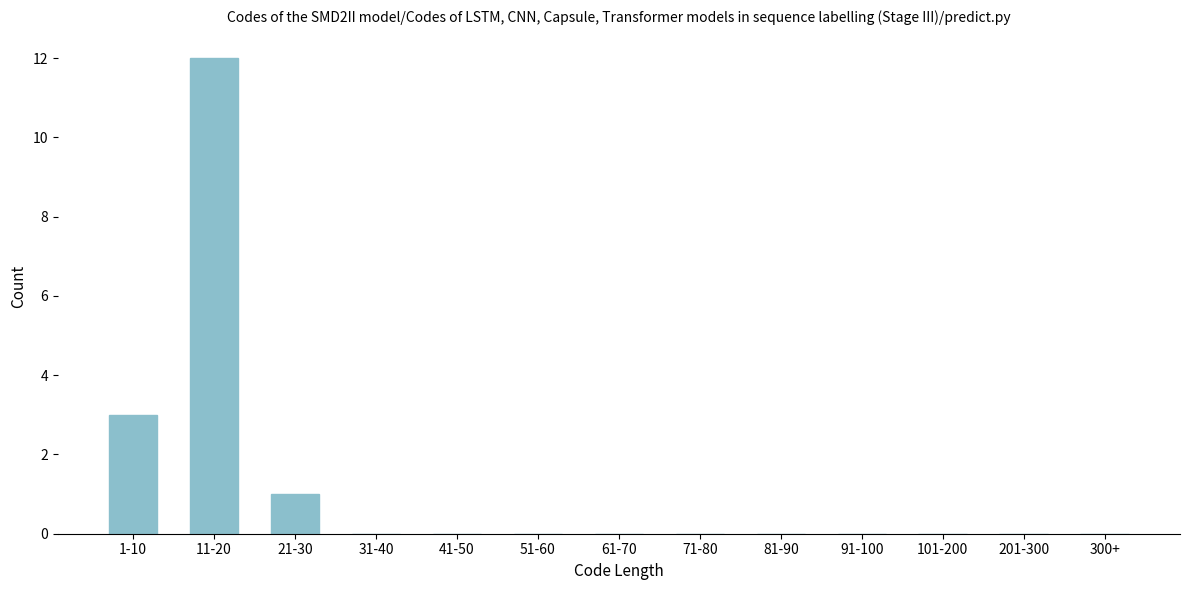

Reading right to left, transcribe all the data shown in this chart.

300+=0	201-300=0	101-200=0	91-100=0	81-90=0	71-80=0	61-70=0	51-60=0	41-50=0	31-40=0	21-30=1	11-20=12	1-10=3